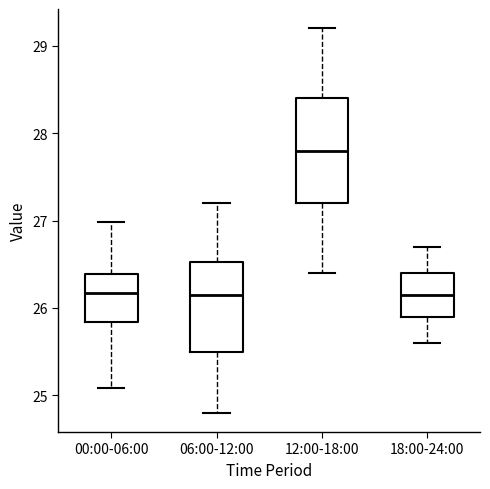

Reading left to right, read every box against the y-axis: the position of its median line, the range the box covers, and the ends of its whiskers. The values are not printed on the chart, so give them approximately, as read against the axis.

00:00-06:00: median 26.2, box 25.8 to 26.4, whiskers 25.1 to 27.0
06:00-12:00: median 26.2, box 25.5 to 26.5, whiskers 24.8 to 27.2
12:00-18:00: median 27.8, box 27.2 to 28.4, whiskers 26.4 to 29.2
18:00-24:00: median 26.2, box 25.9 to 26.4, whiskers 25.6 to 26.7